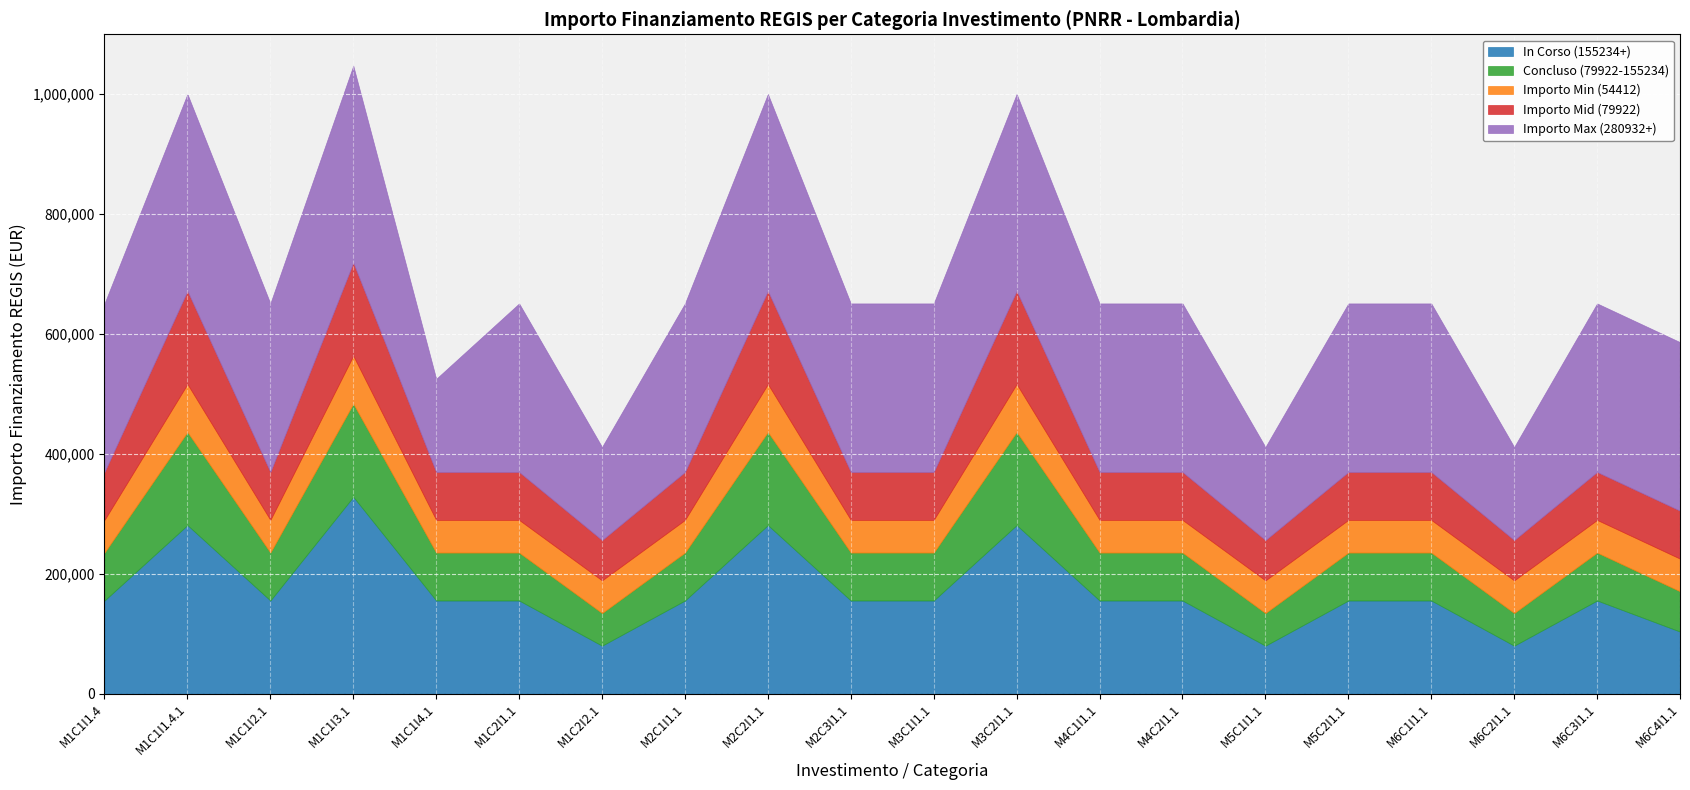

Which category has the highest value in the In Corso (155234+) series?

M1C1I3.1